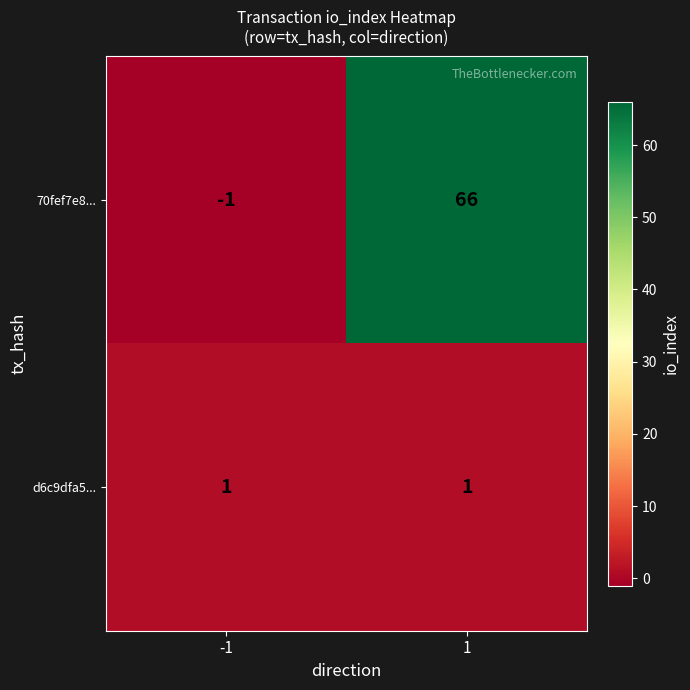

True or false: d6c9dfa5... has a value of 0 at 1.

False